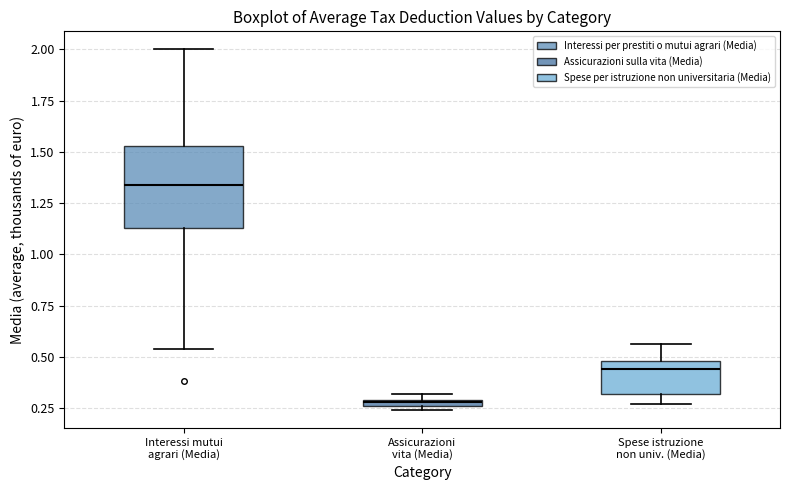

Which box has the lowest median line?

Assicurazioni vita (Media)